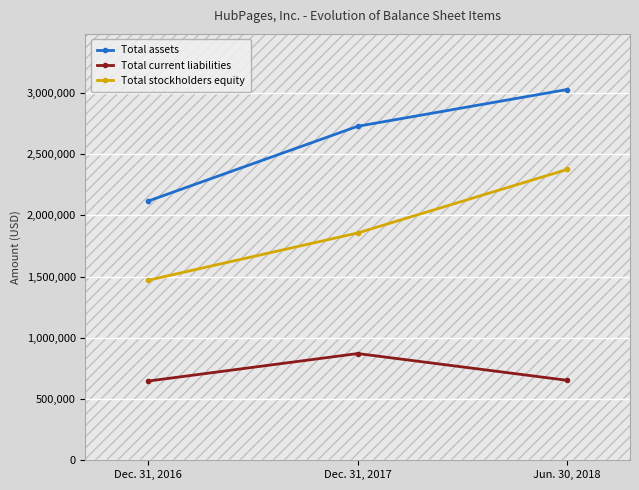

How many values in the Total current liabilities series are below 652735?

1